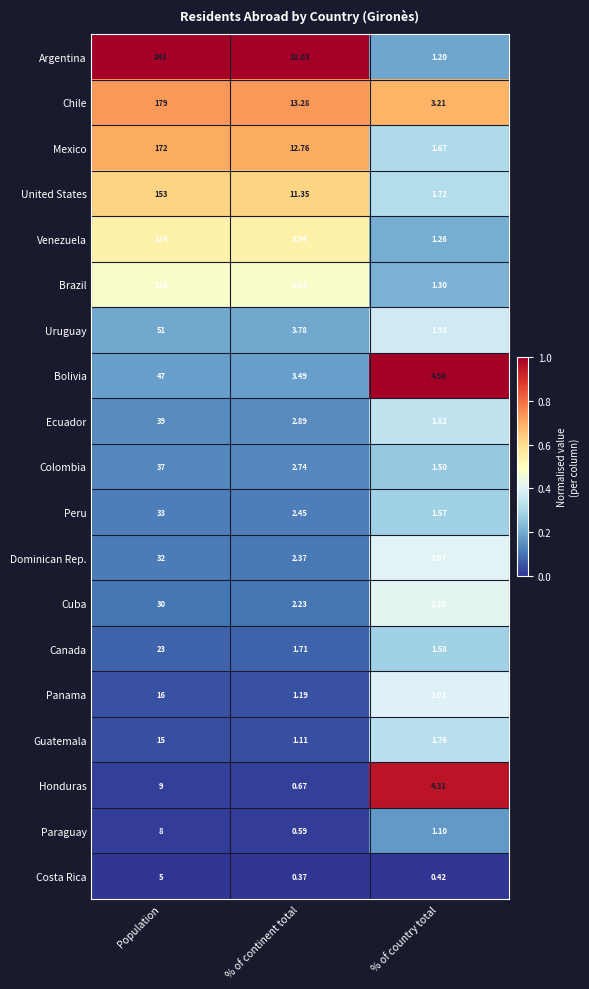

Which series has the largest range (max minus min)?

Argentina